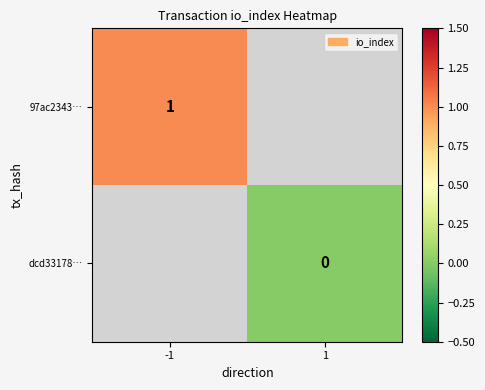

At how many categories does at least one series exceed 0?

1